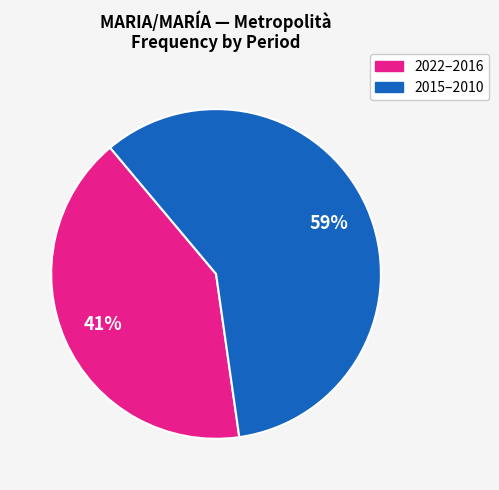

Is there any slice that represents more than half of the pie?

Yes